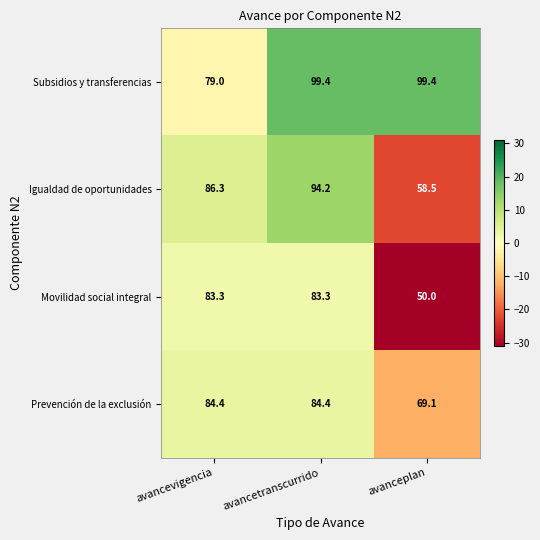

How many series are shown in this chart?

4